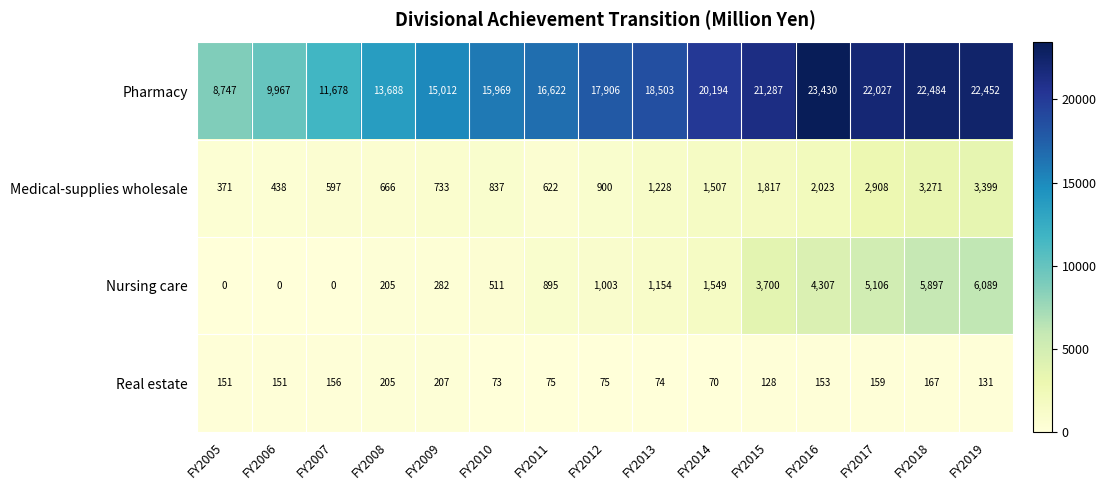

Which category has the lowest value in the Pharmacy series?

FY2005